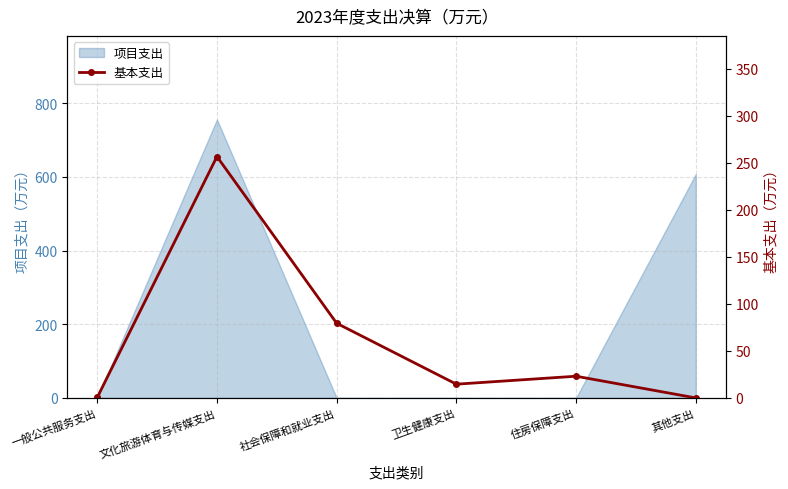

What is the ratio of the value at 住房保障支出 to the value at 社会保障和就业支出?

0.3